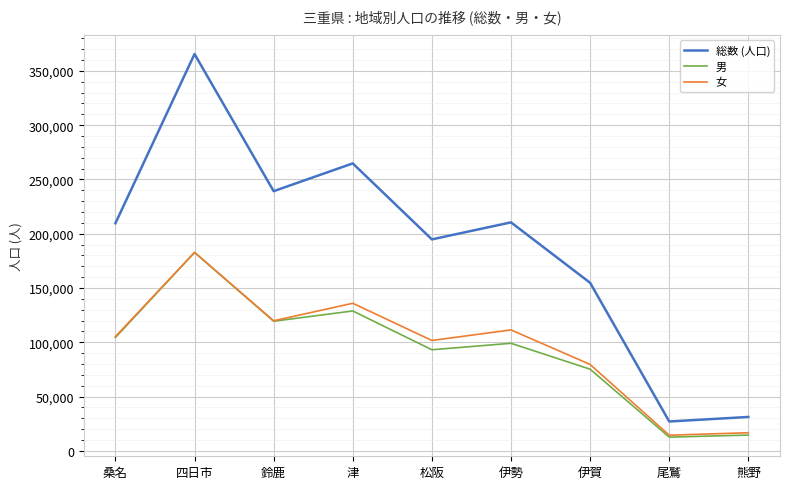

True or false: 総数 (人口) and 男 intersect in this chart.

False